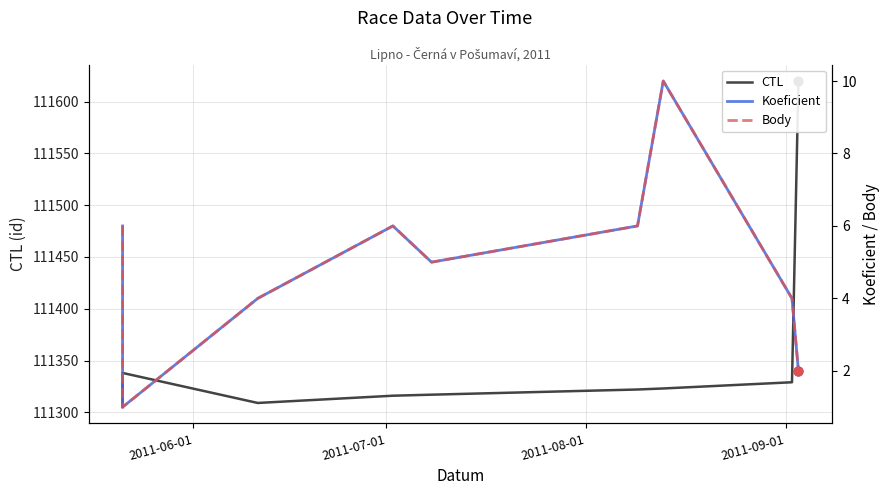

Which series has the largest total across all categories?

CTL